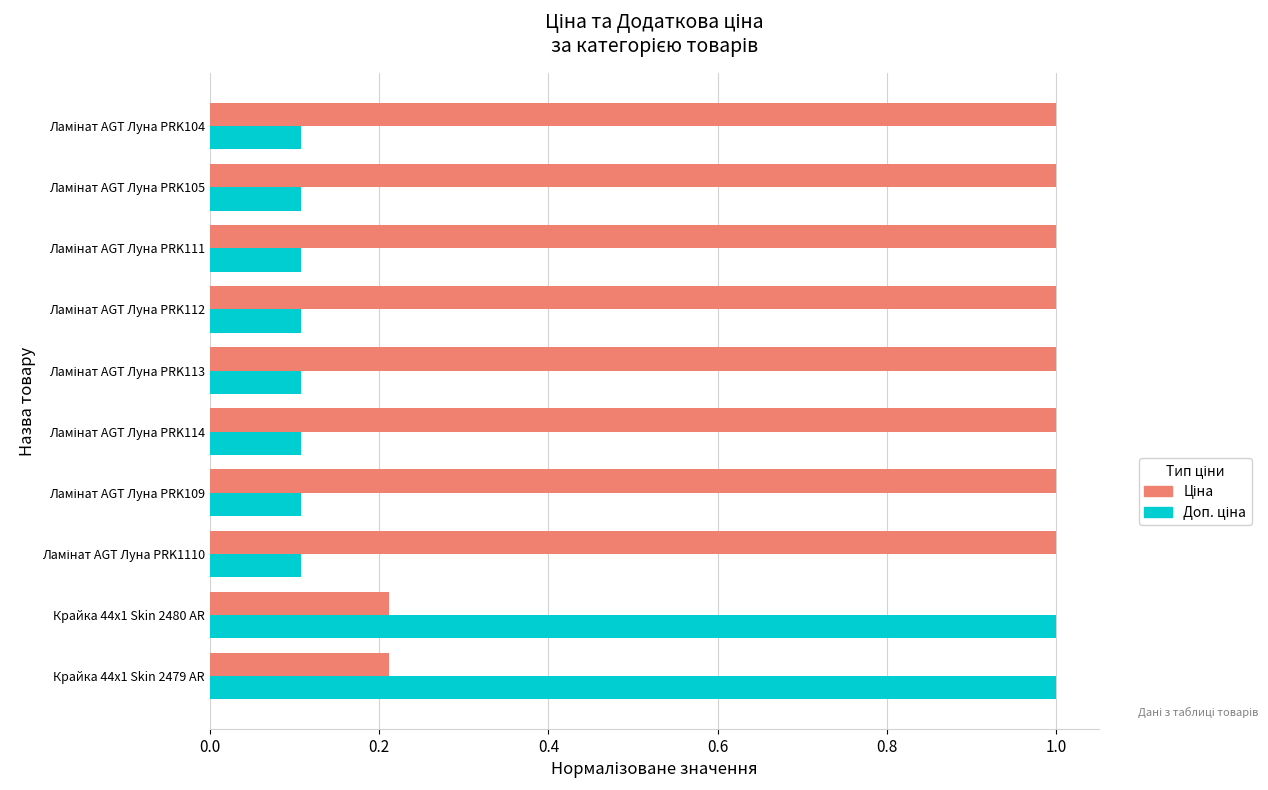

What is the maximum value shown in the chart?

1.0